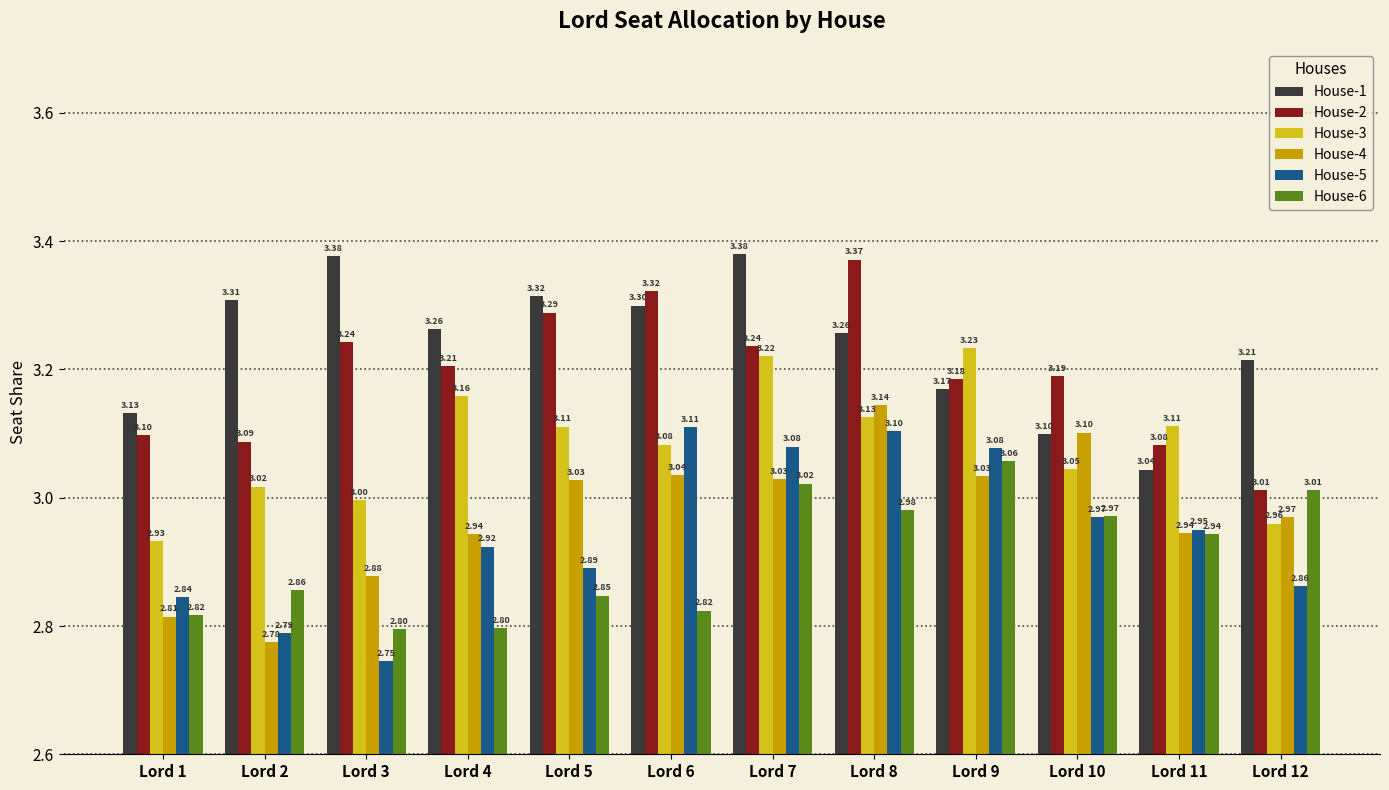

The value of House-5 at Lord 8 is 3.1. True or false?

True